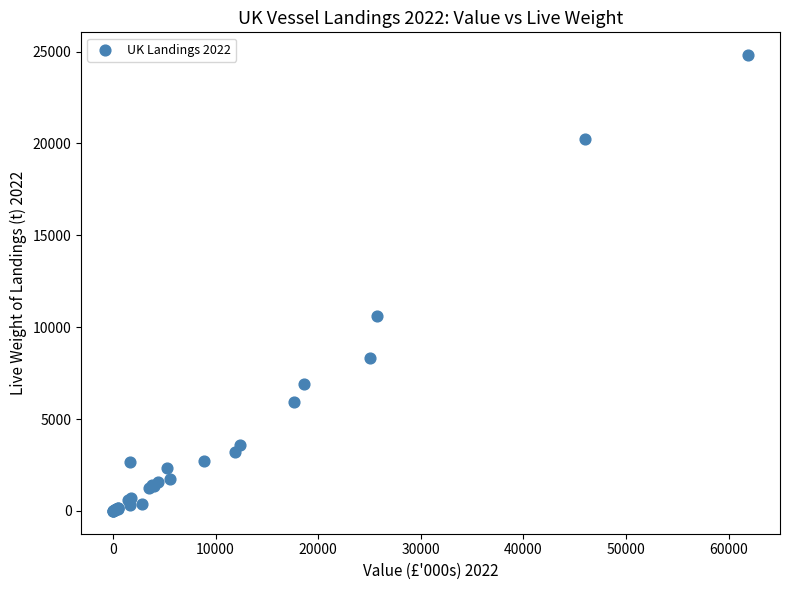

What Y value in the scatter plot is closest to 12404?

10620.3